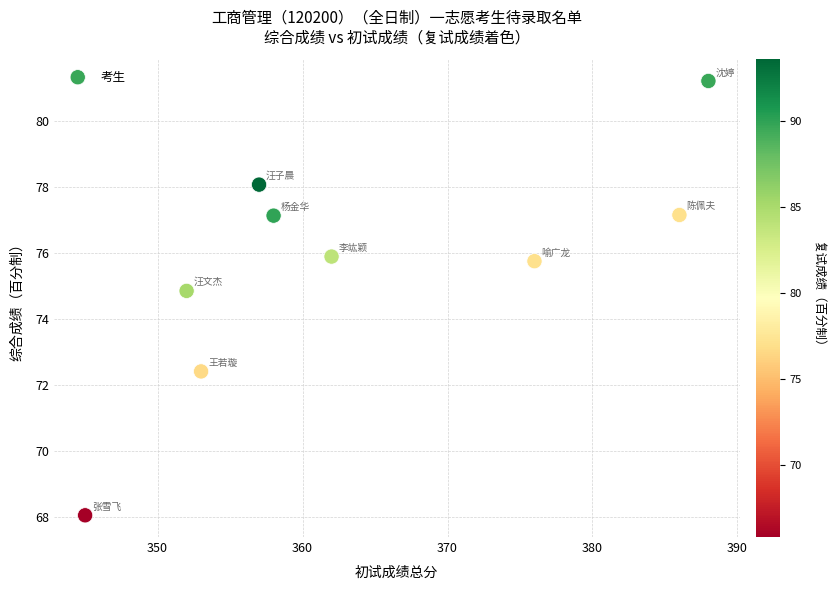

What is the average Y value?

75.6